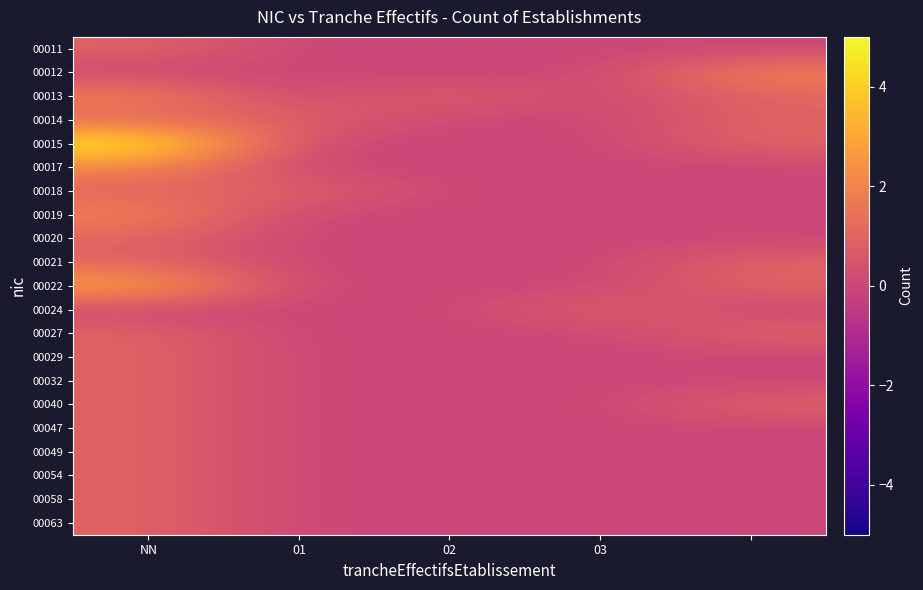

Which label corresponds to the smallest value in the chart?

01